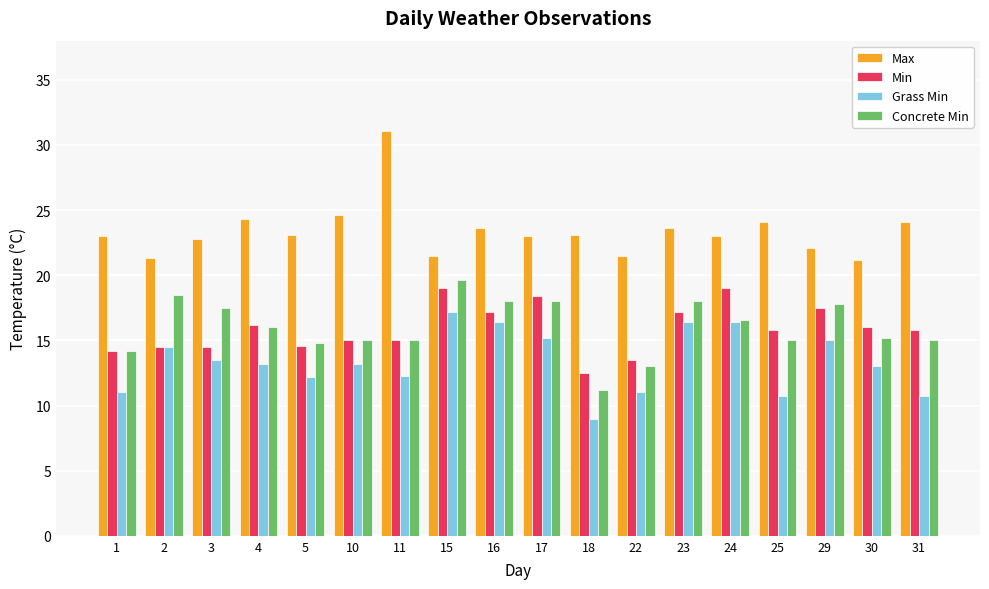

True or false: Max has a value of 13.7 at 29.

False